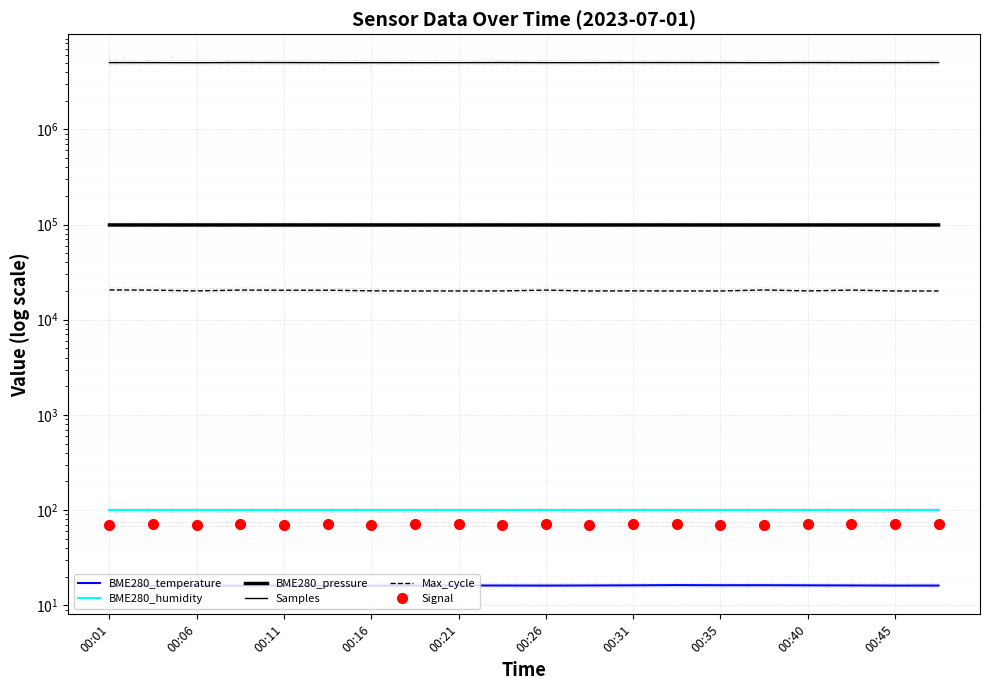

Which label corresponds to the smallest value in the chart?

00:01